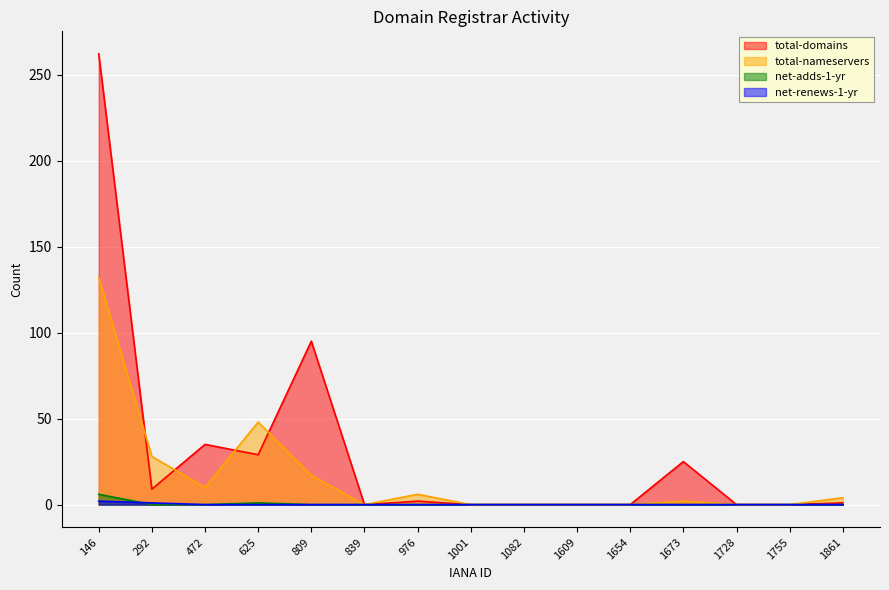

At which label does net-adds-1-yr reach its minimum?

292